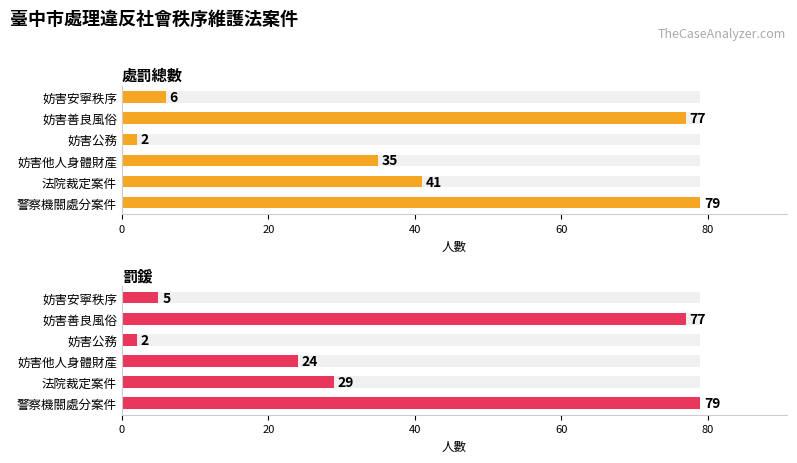

Which series has the widest spread of values?

處罰總數